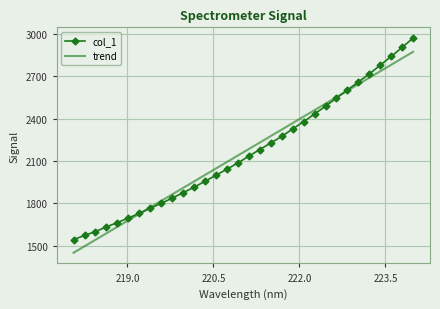

Which series has the widest spread of values?

col_1